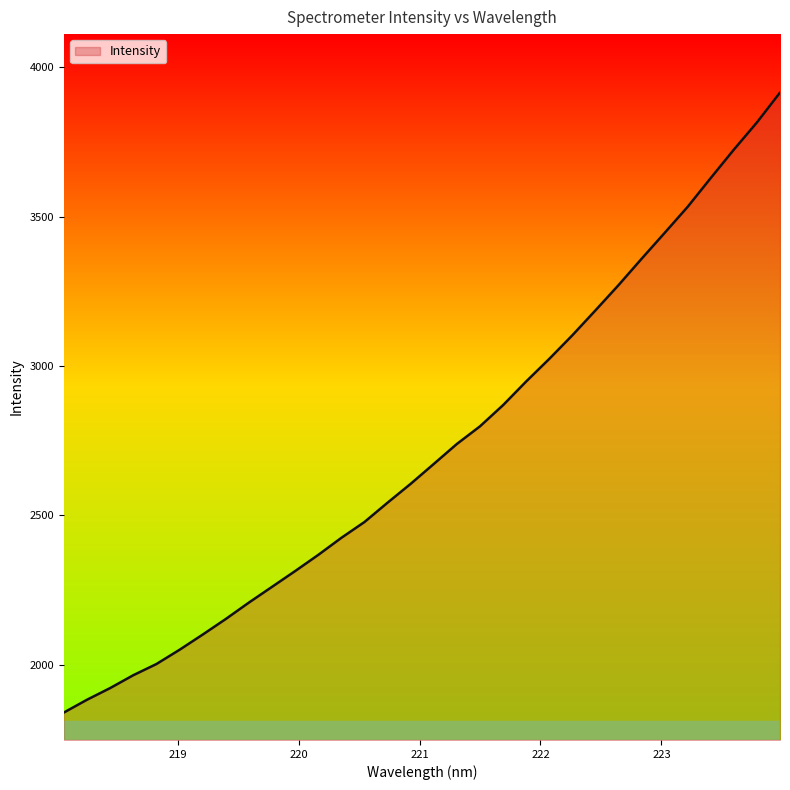

What is the minimum value shown in the chart?

1839.7